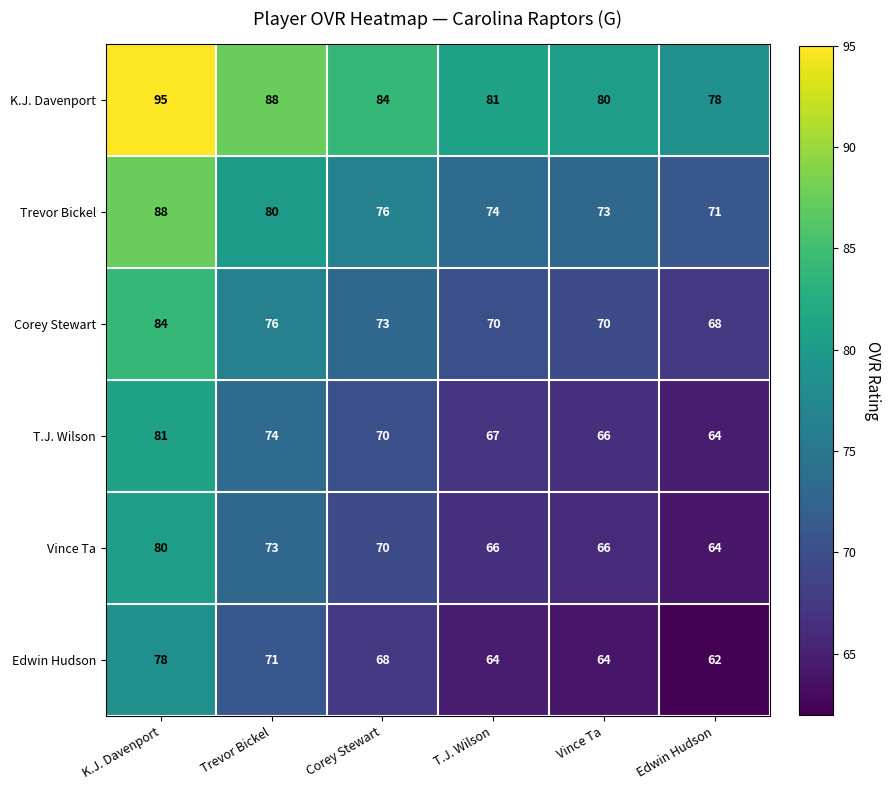

The value of Vince Ta at Corey Stewart is 70. True or false?

True